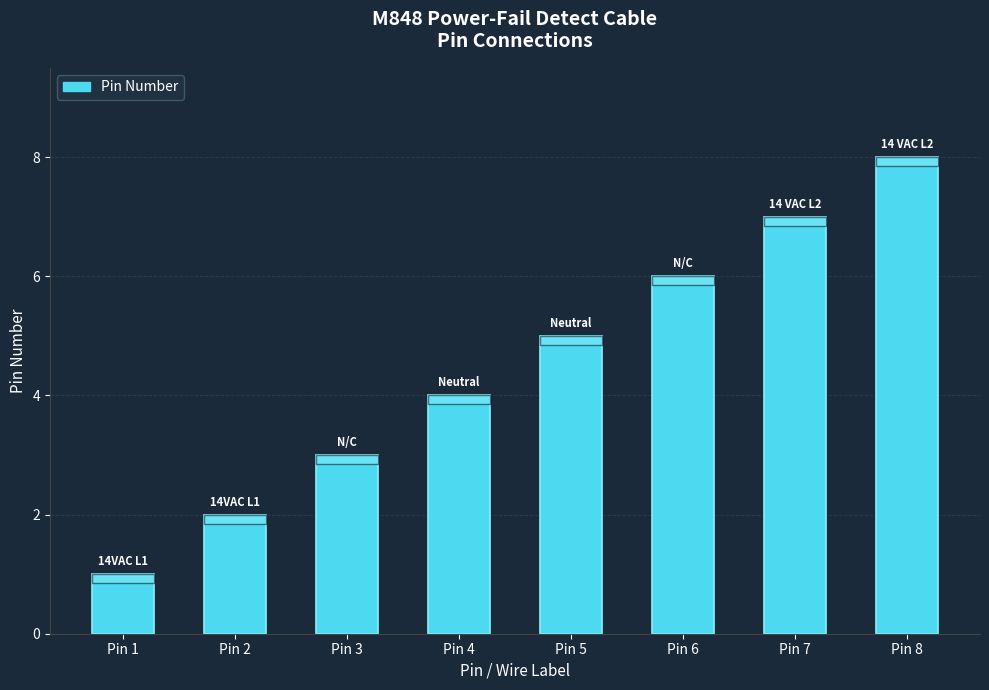

The chart shows a value of 14 at Pin 8. True or false?

False